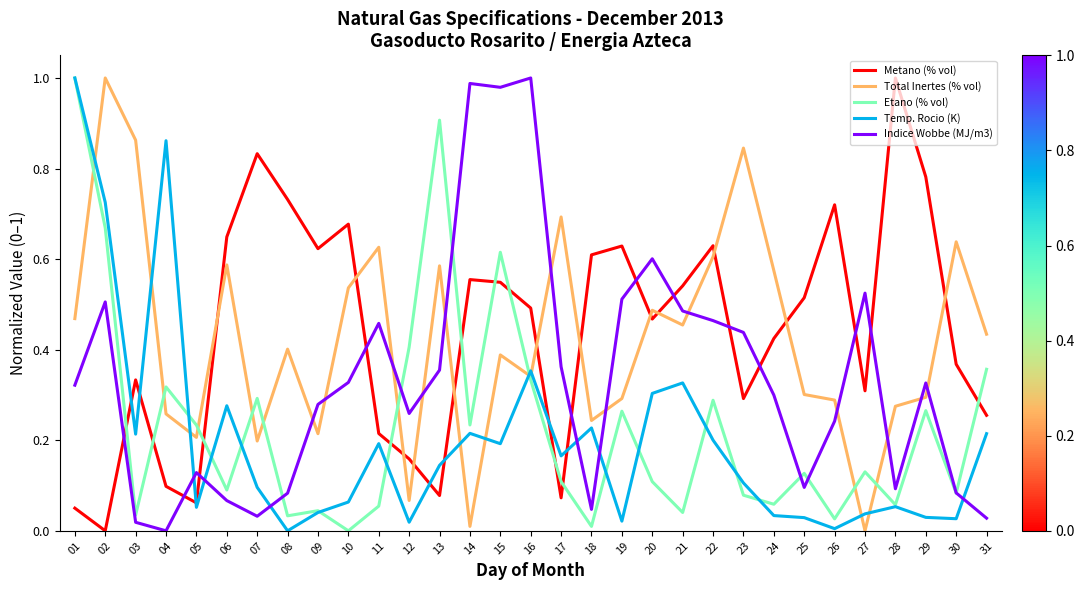

The Total Inertes (% vol) series shows 0.3 at 25. True or false?

True